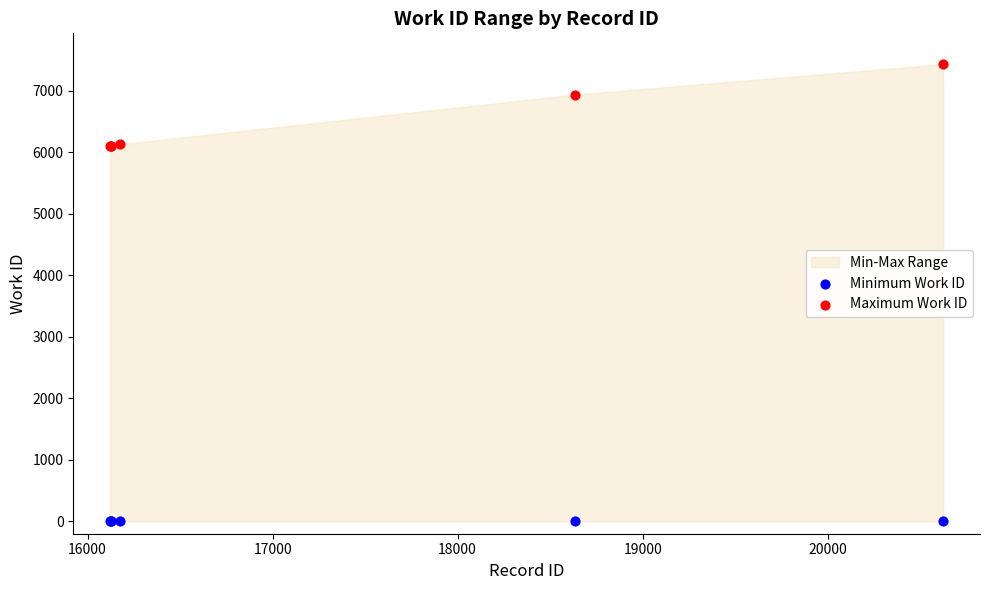

Which series reaches the maximum Y coordinate?

Maximum Work ID